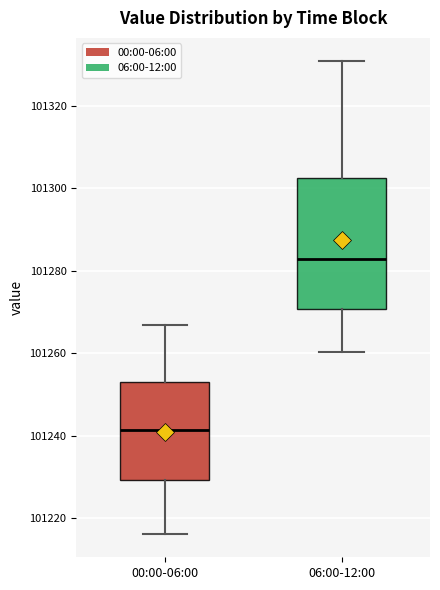

Reading left to right, read every box against the y-axis: the position of its median line, the range the box covers, and the ends of its whiskers. The values are not printed on the chart, so give them approximately, as read against the axis.

00:00-06:00: median 101242, box 101230 to 101254, whiskers 101216 to 101266
06:00-12:00: median 101282, box 101270 to 101302, whiskers 101260 to 101330